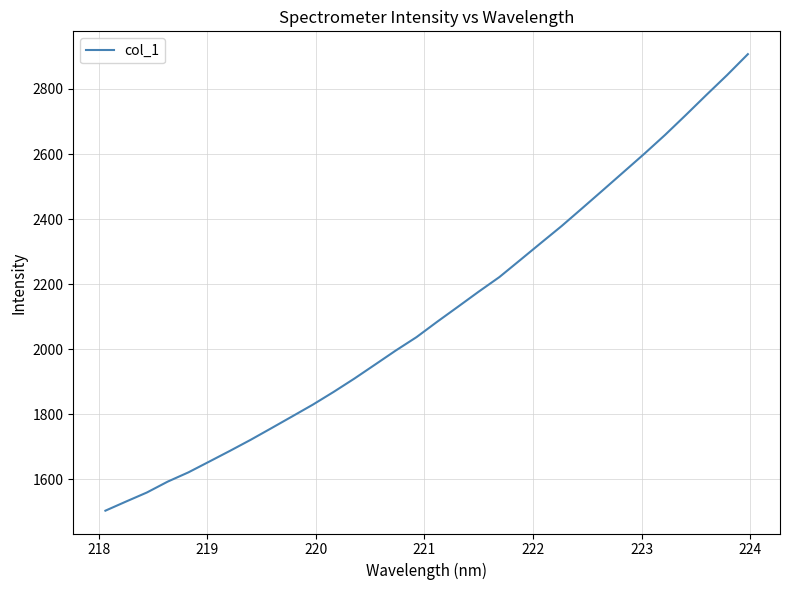

What is the greatest value displayed?

2906.8